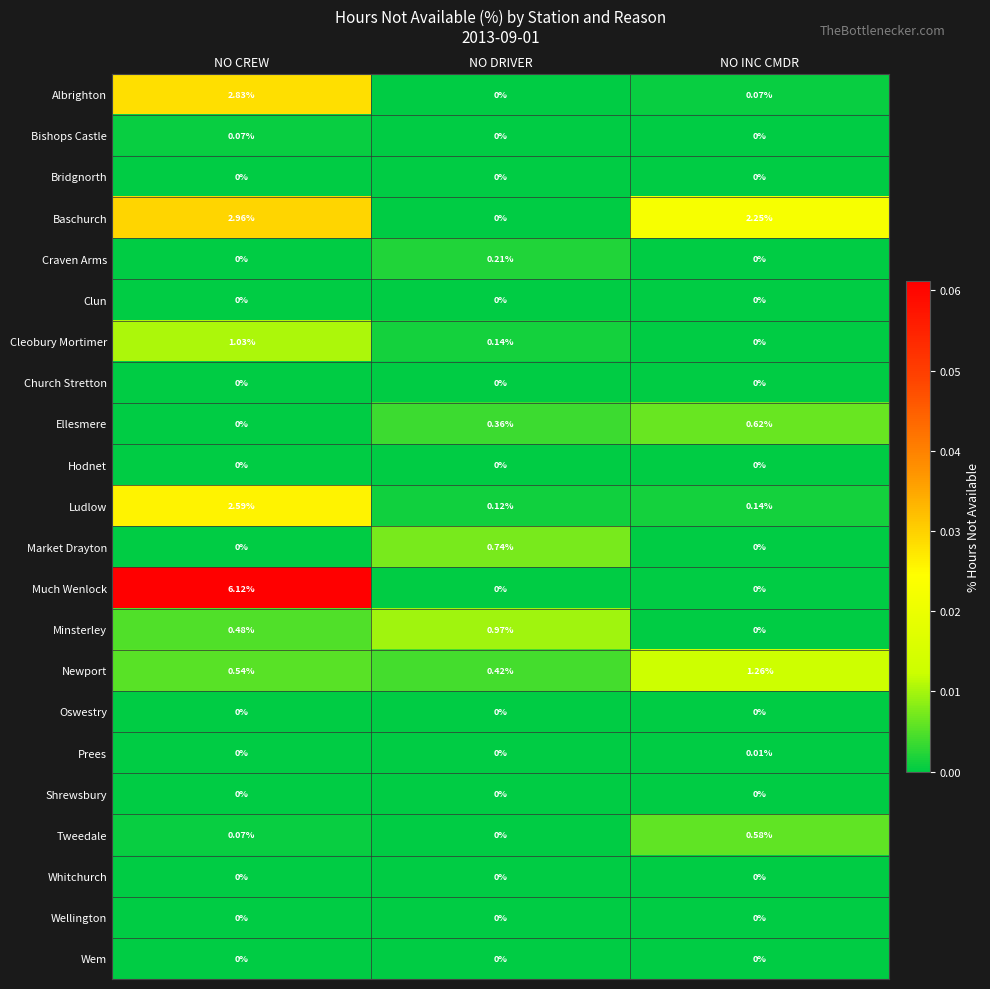

Which series has the largest total across all categories?

Much Wenlock